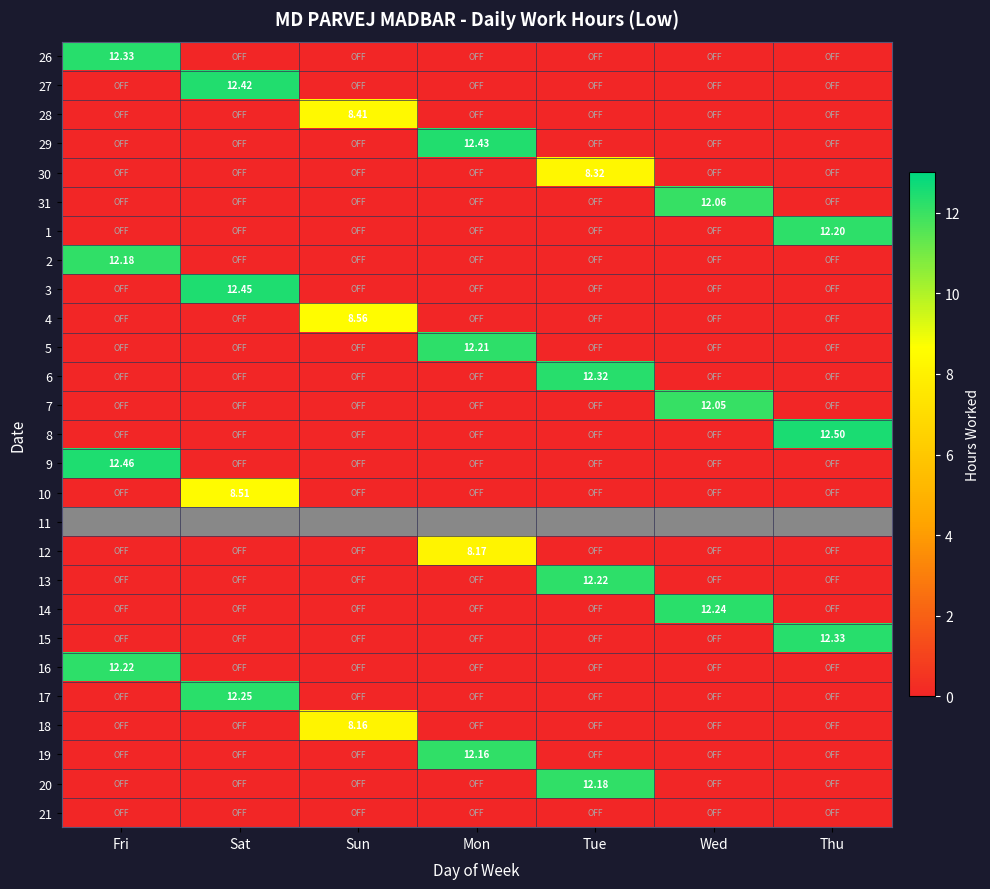

At which category does the chart reach its peak across all series?

Thu